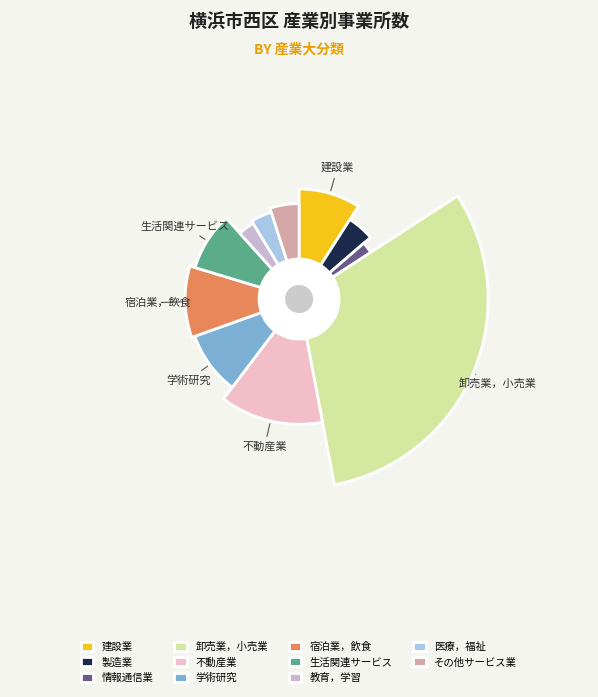

What is the change in value from K 不動産業，物品賃貸業 to N 生活関連サービス業，娯楽業?

-154